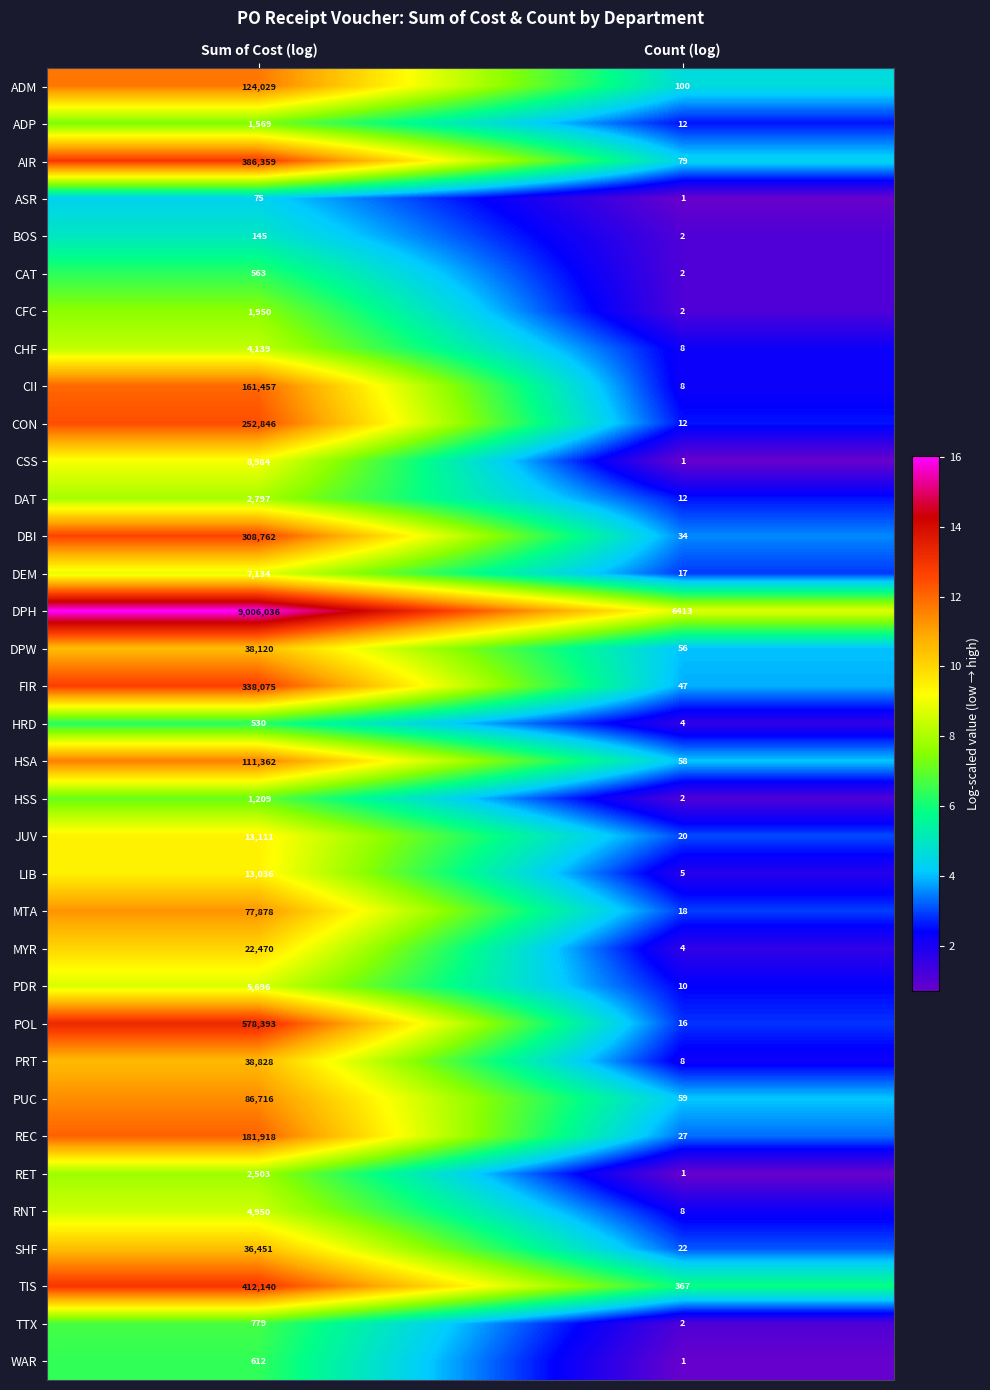

At which category is the sum across all series the highest?

Sum of Cost (log)